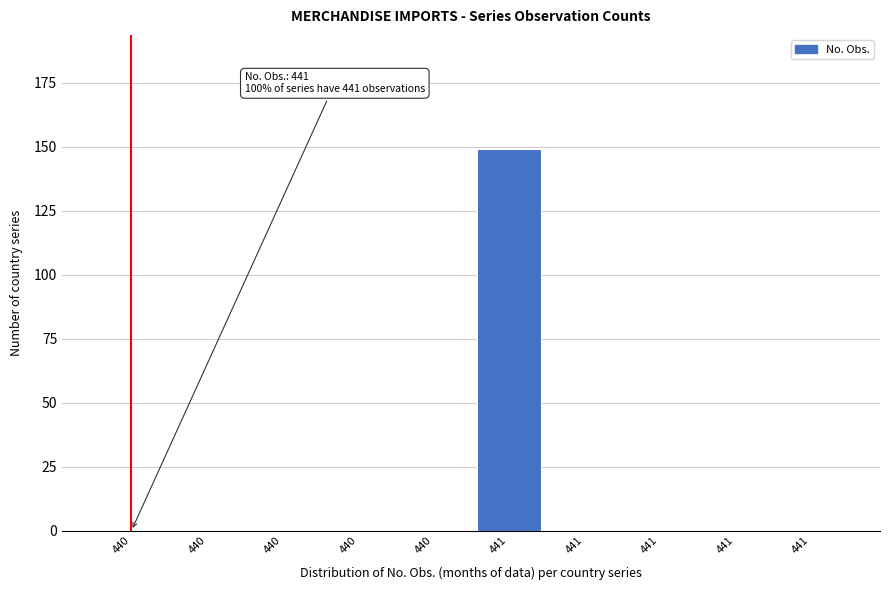

How many distinct data groups are displayed?

1